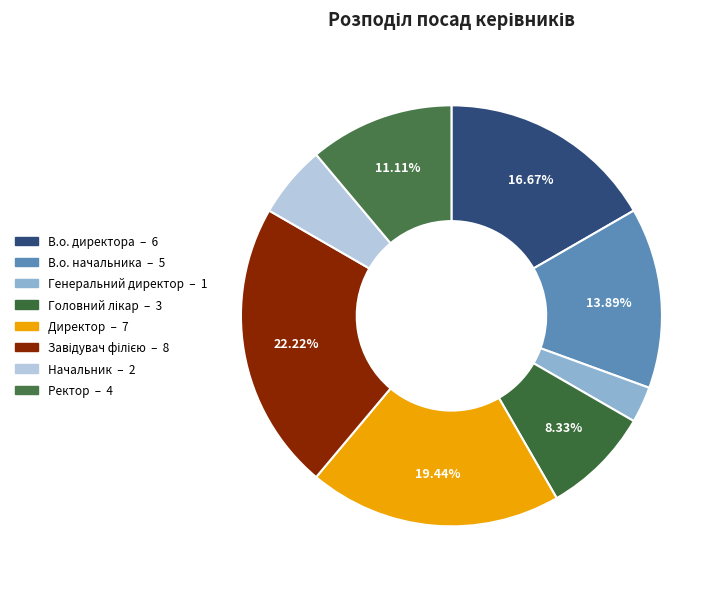

Is there a majority slice in this chart?

No